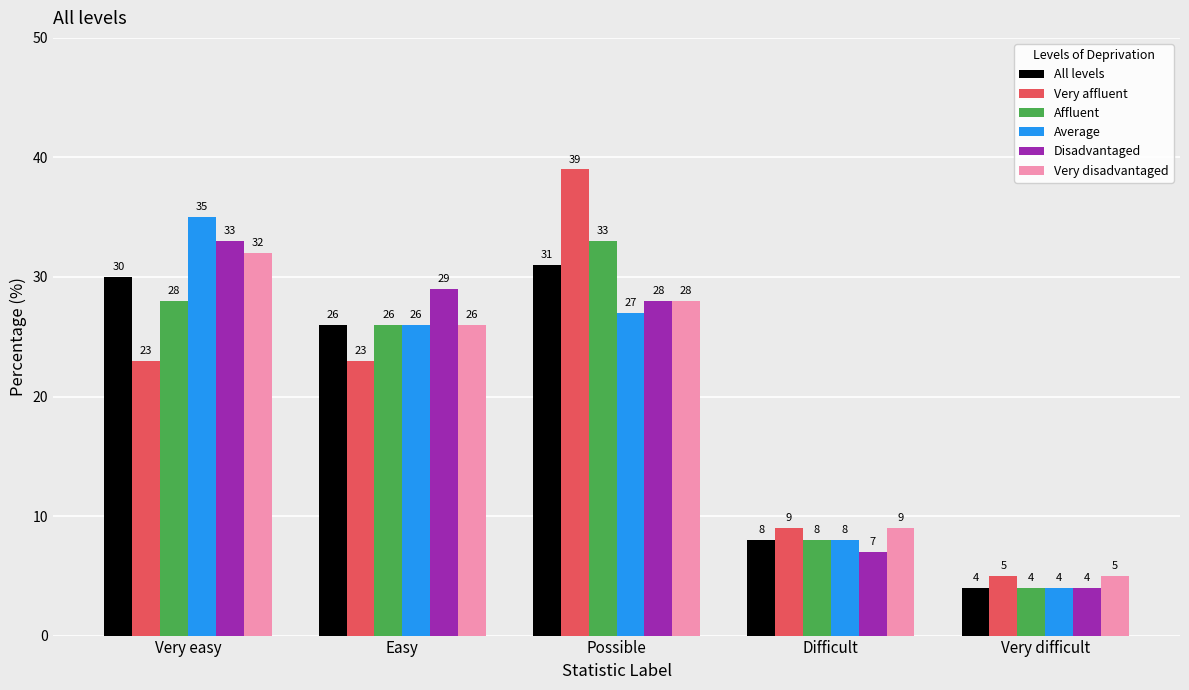

What is the label of the 5th bar from the right?

Very easy